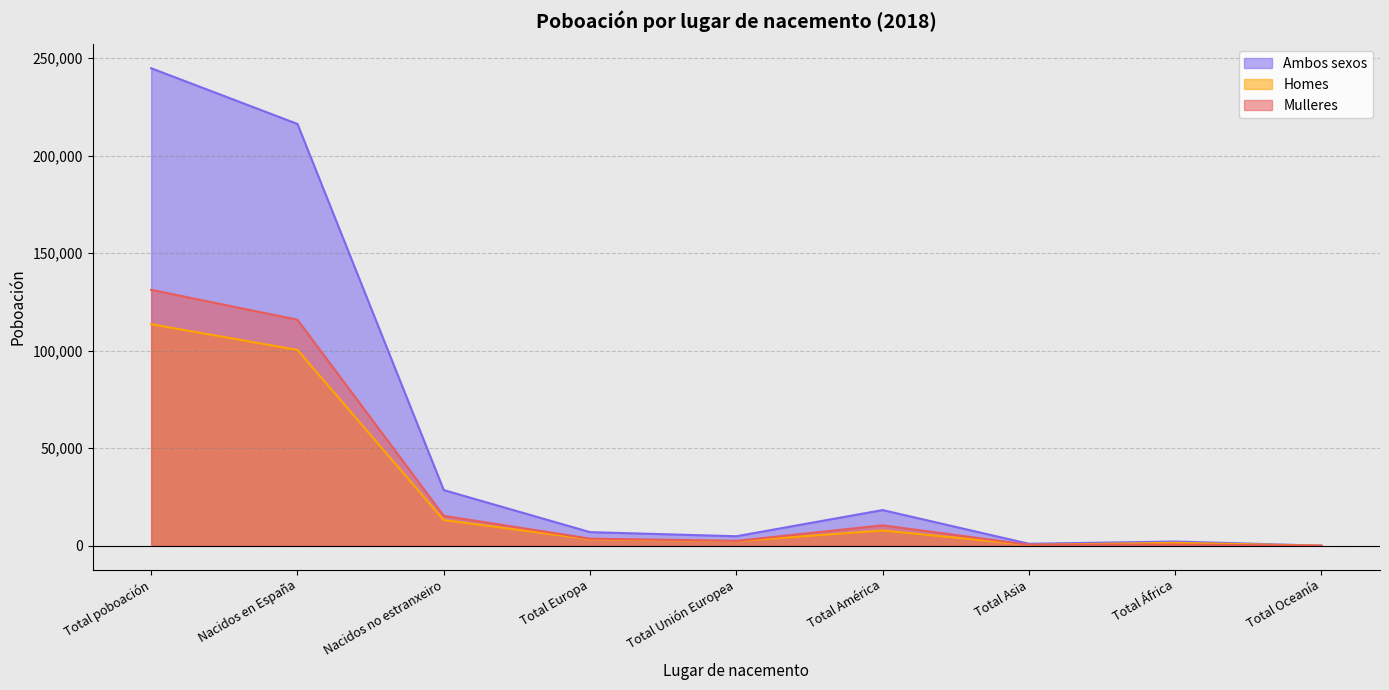

What is the label of the 7th point from the left?

Total Asia